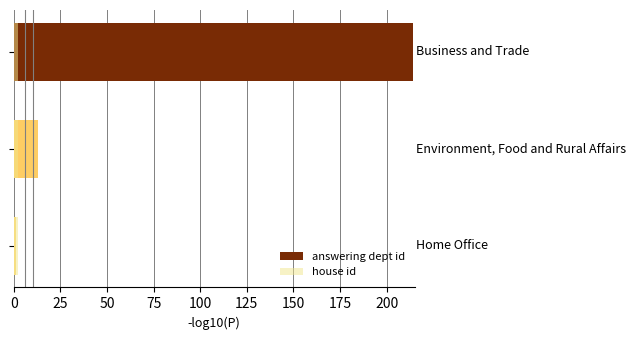

What is the value of the answering dept id bar at the 2nd from the left?

13.0